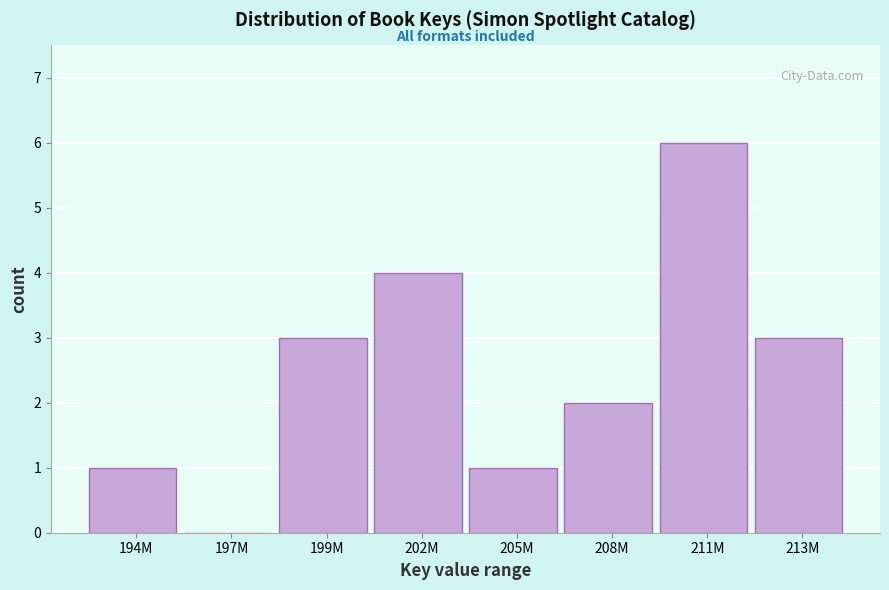

Reading left to right, list all the values displayed in this chart.

194M=1	197M=0	199M=3	202M=4	205M=1	208M=2	211M=6	213M=3